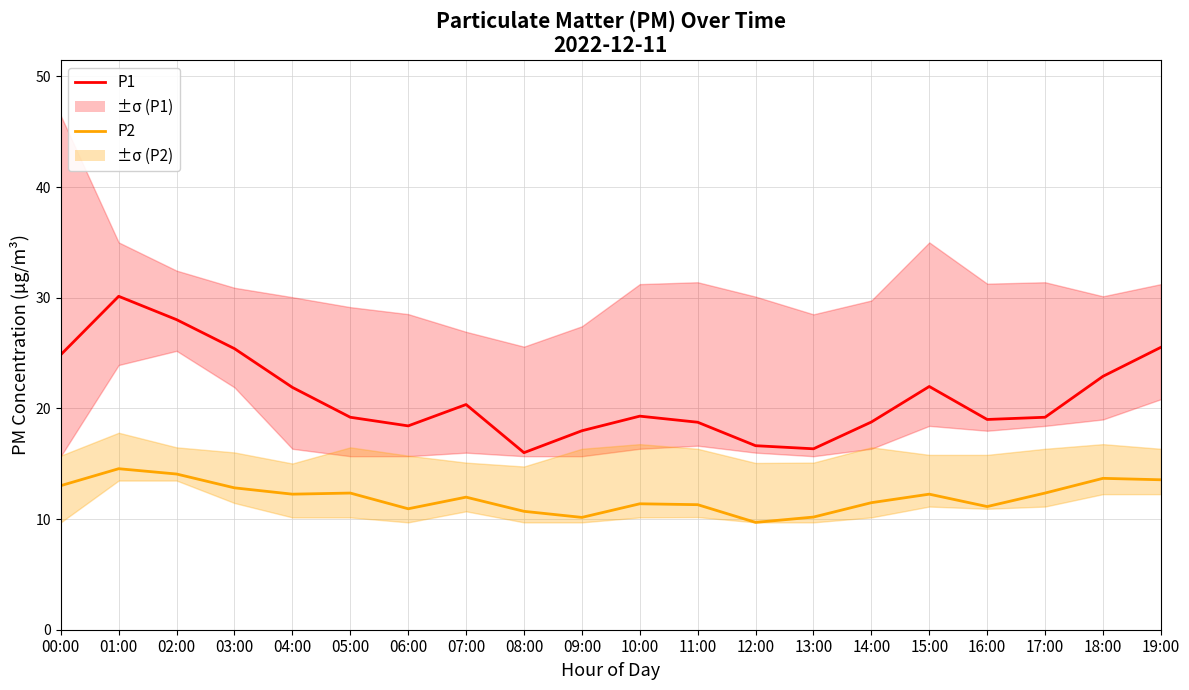

What is the highest value of the P1 series?

30.1